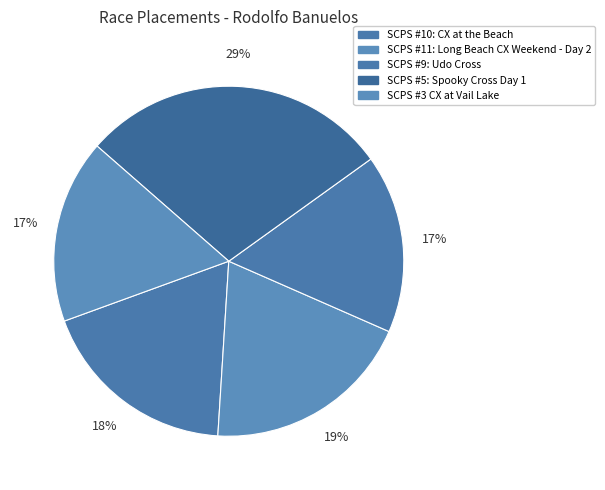

What is the largest slice in the pie chart?

SCPS #5: Spooky Cross Day 1